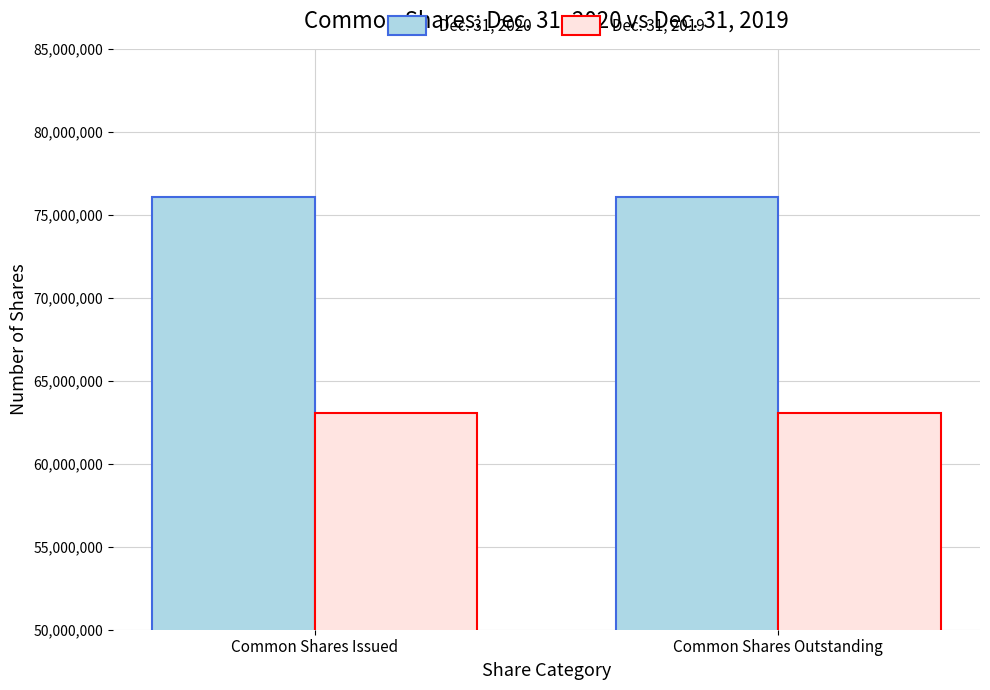

What is the difference between the maximum and minimum values in the Dec. 31, 2020 series?

317